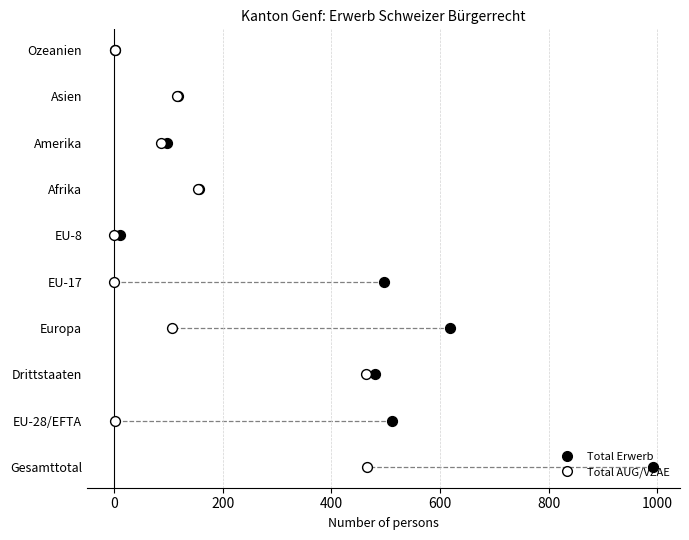

Is the value of Total Erwerb at 400 greater than the value of Total AUG/VZAE at 800?

No